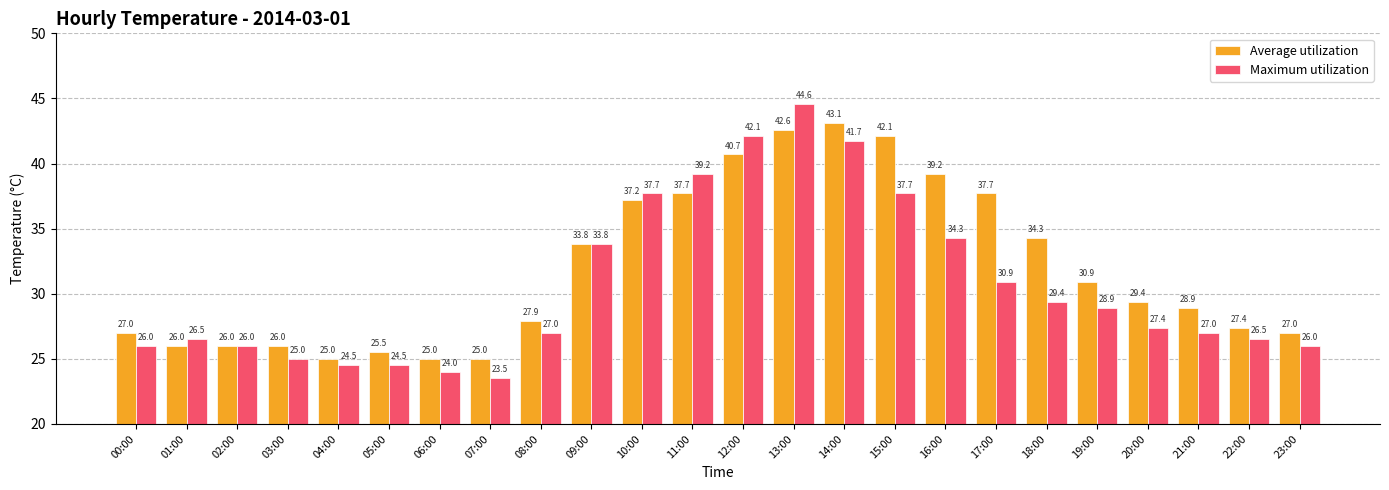

Which series has the largest total across all categories?

Average utilization